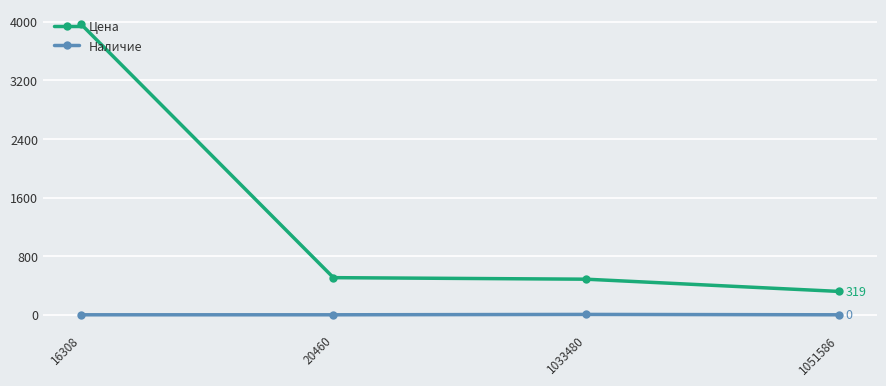

Which series has the widest spread of values?

Цена